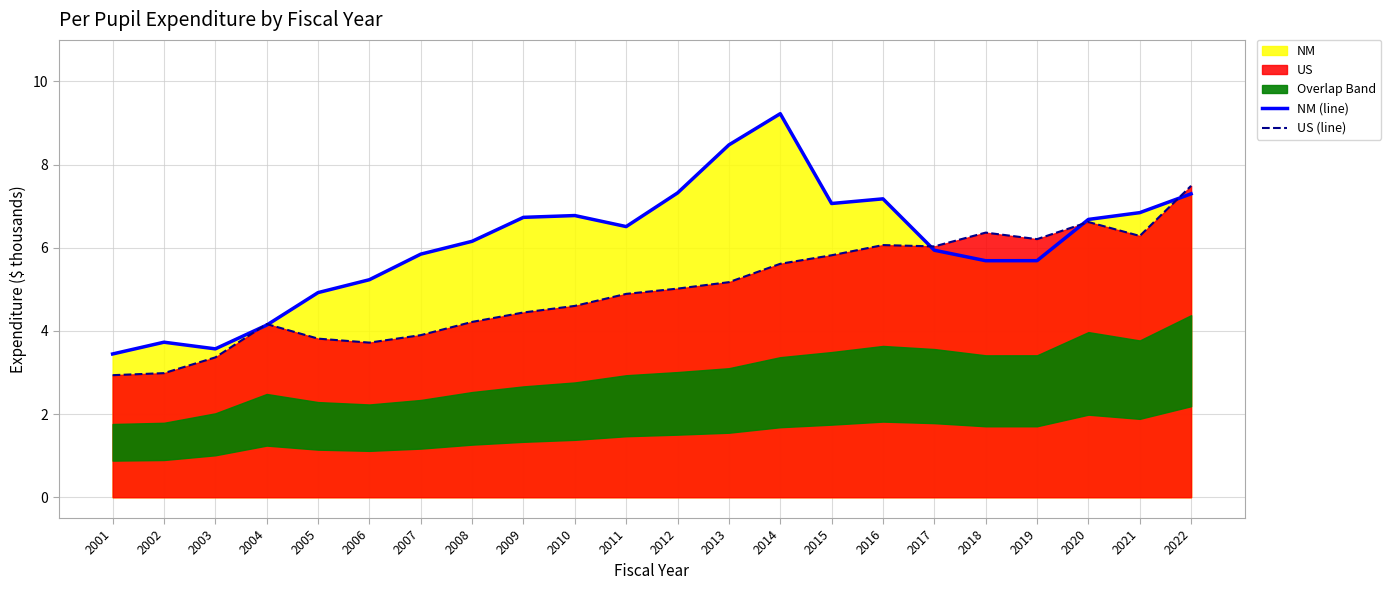

Is it true that US (line) equals 5.8 at 2015?

True